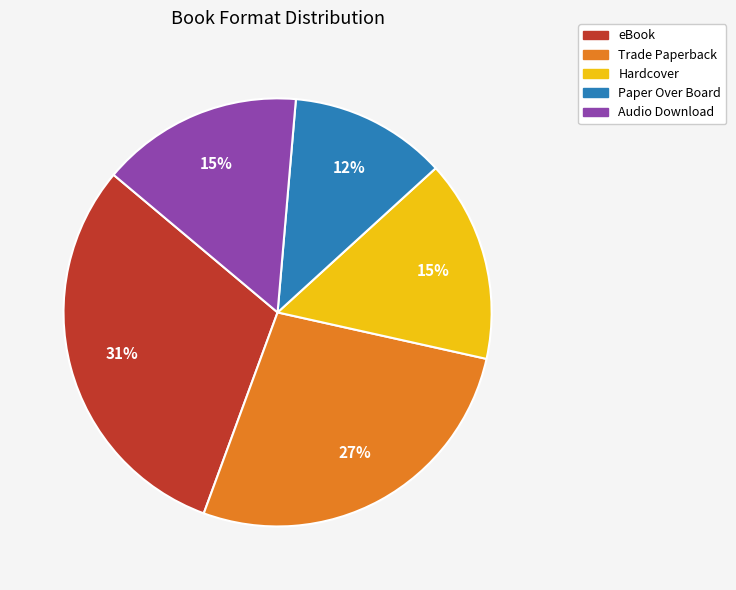

Is it true that Trade Paperback is 34% of the pie?

False